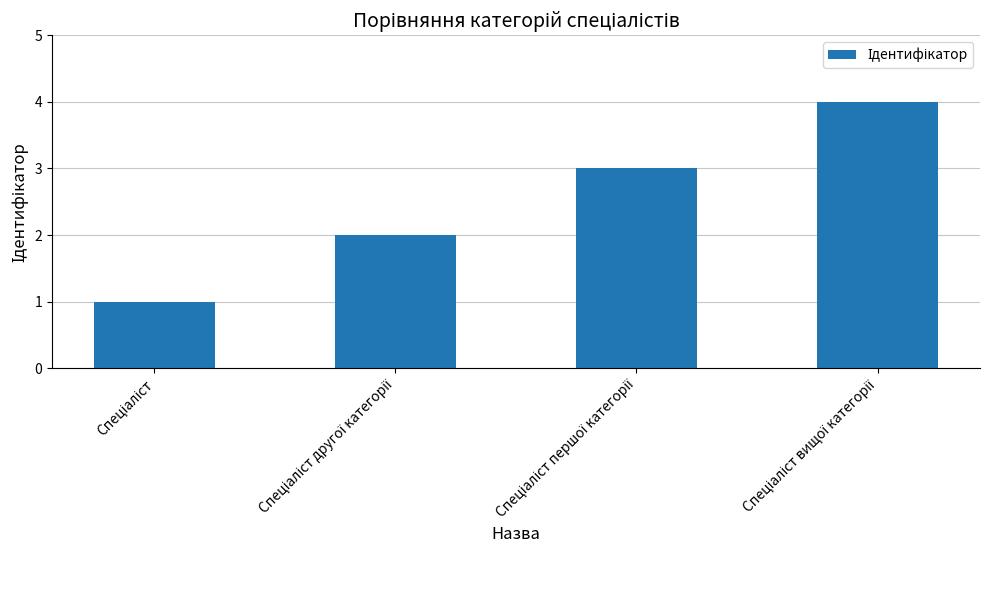

What is the difference between the maximum and minimum values?

3